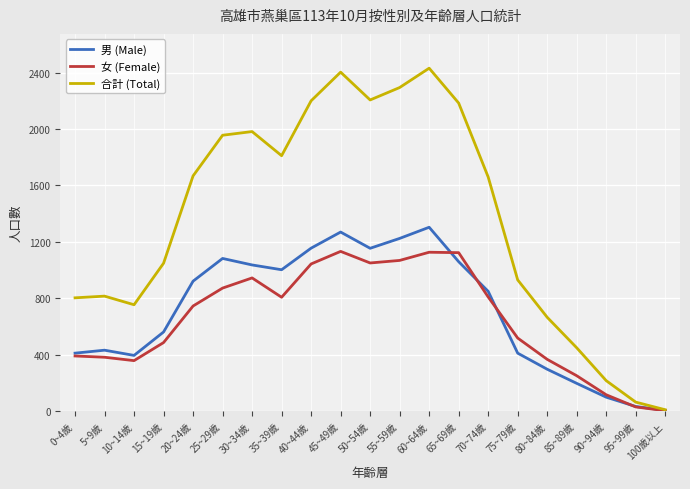

Which series has the largest total across all categories?

合計 (Total)